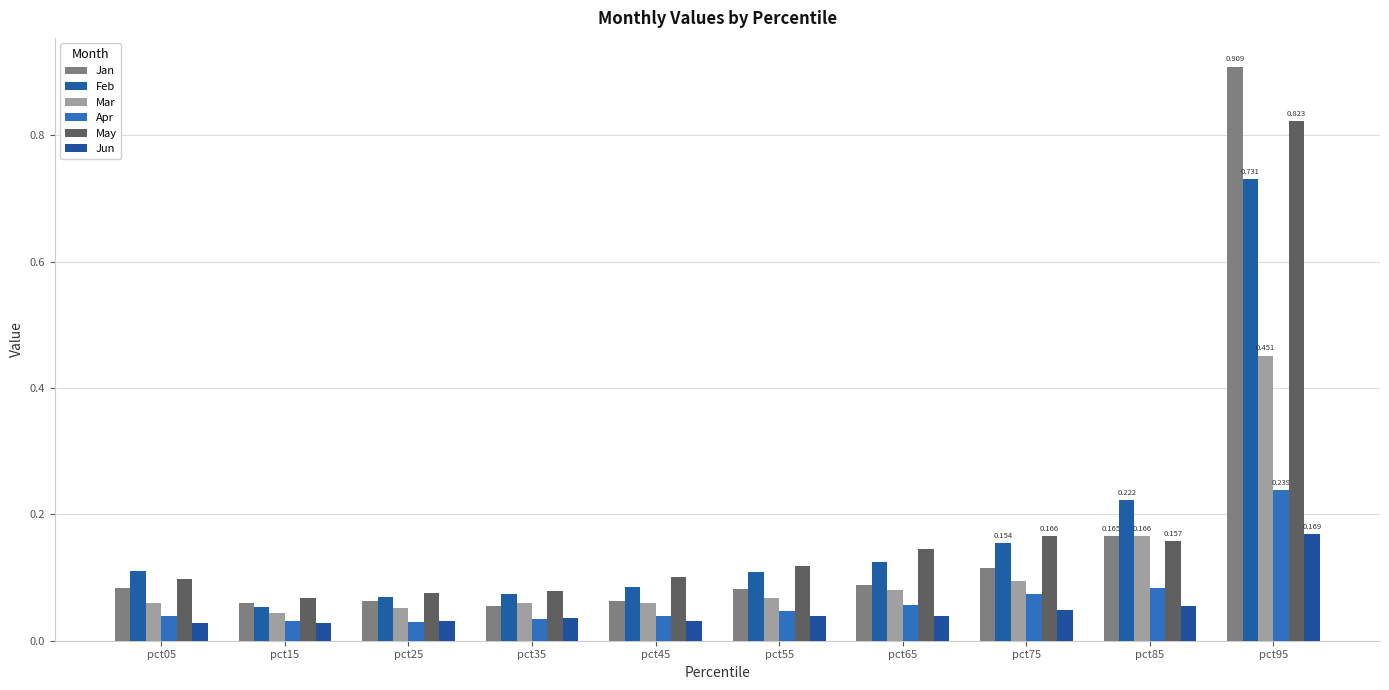

How many bars are there in total?

60